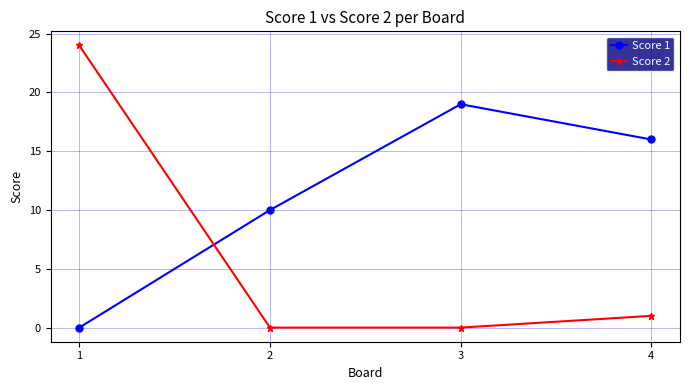

What is the difference between the highest and lowest values at 4?

15